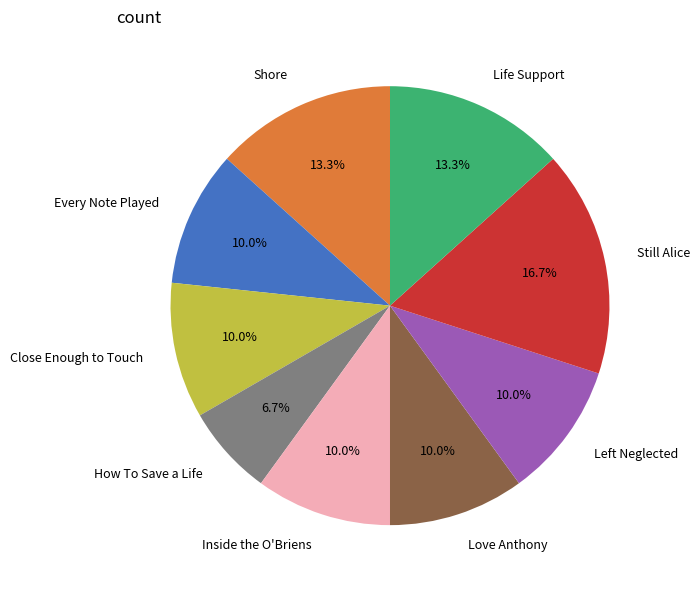

To the nearest percent, what is the average slice percentage?

11%